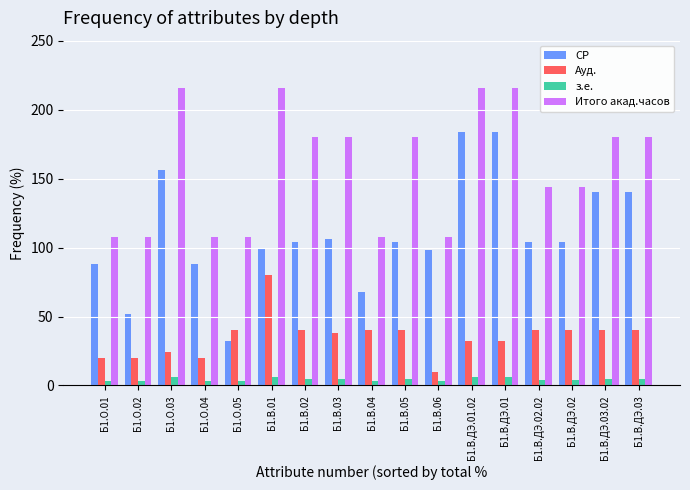

Rank the series by their maximum value, from lowest to highest.

з.е., Ауд., СР, Итого акад.часов